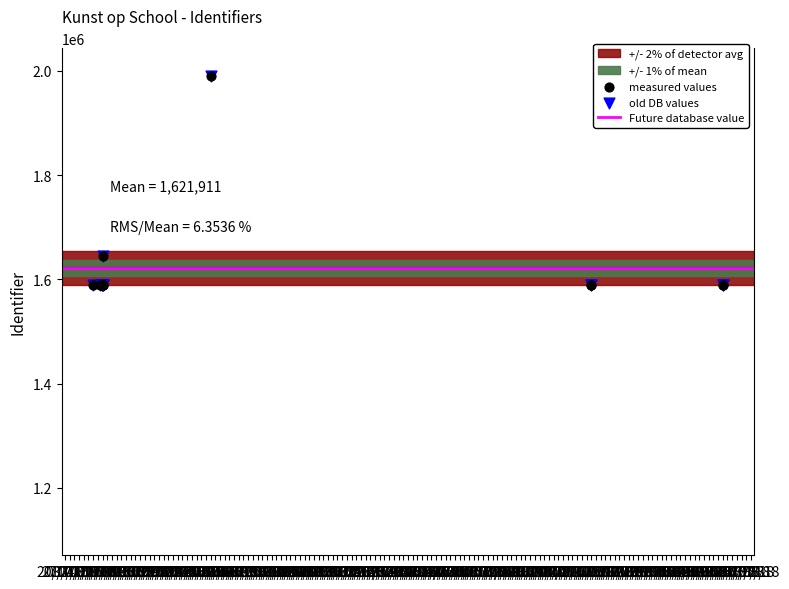

Which series reaches the minimum Y coordinate?

measured values